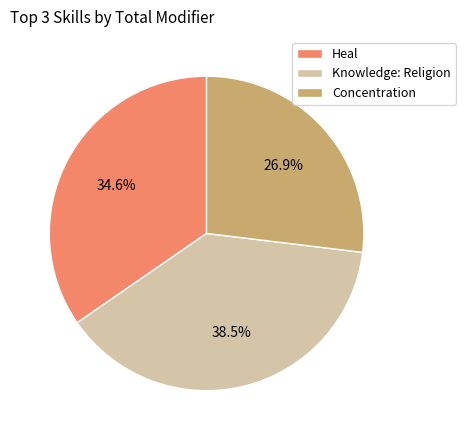

To the nearest percent, what is the combined percentage of Knowledge: Religion and Concentration?

65%